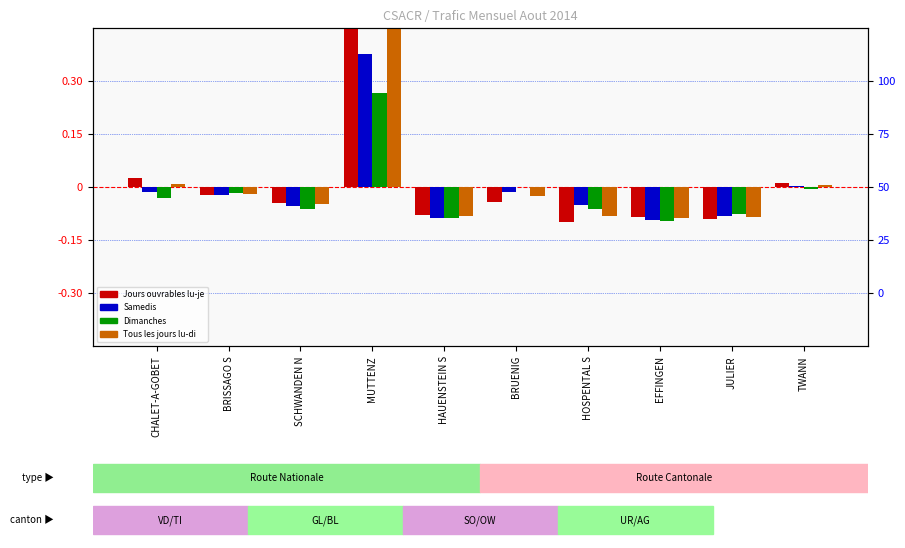

Does the chart contain stacked bars?

No